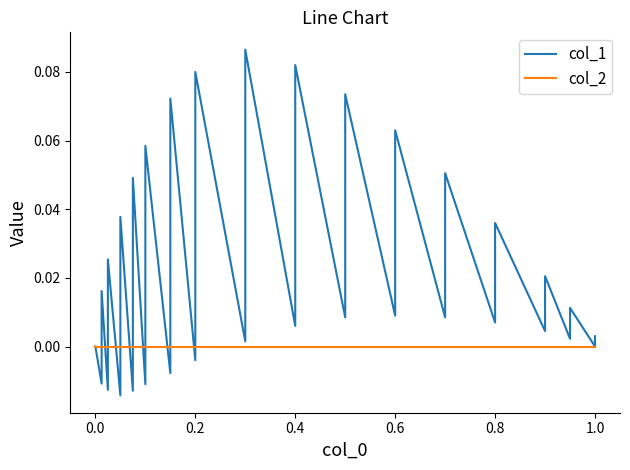

Between 0.8 and 0.2, which is larger?

0.8